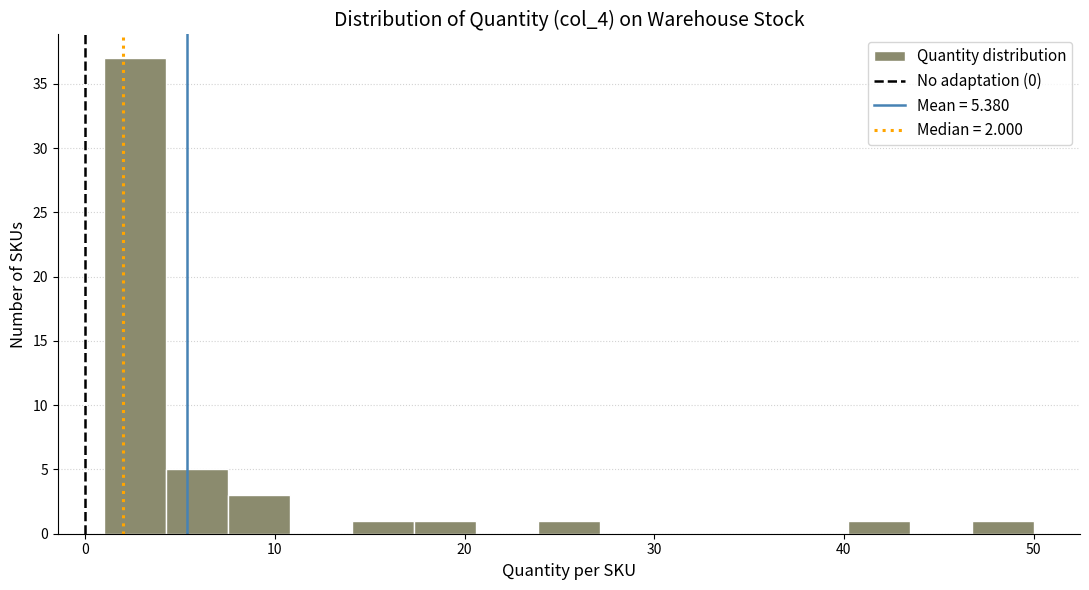

Read against the x-axis, roughly where is the centre of the tallest bar?

3